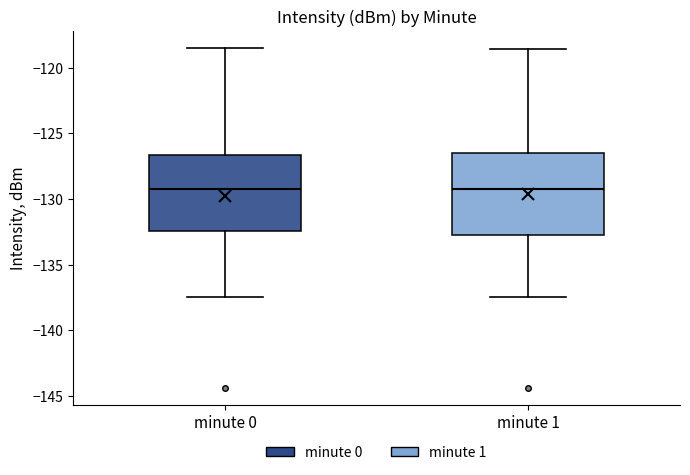

Where is the lower edge of the box for minute 1 on the y-axis? The values are not printed on the chart, so give them approximately, as read against the axis.

-132.5